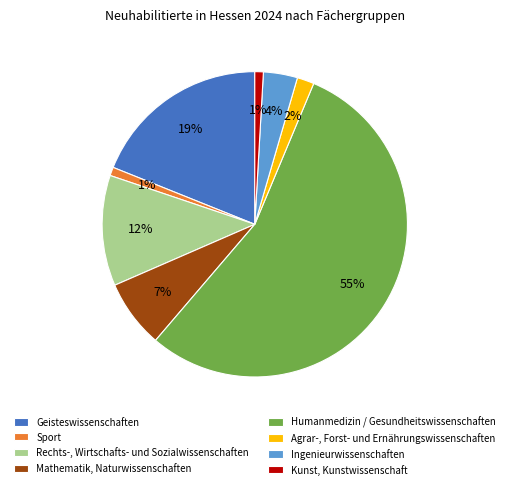

What percentage is the Sport slice, to the nearest percent?

1%